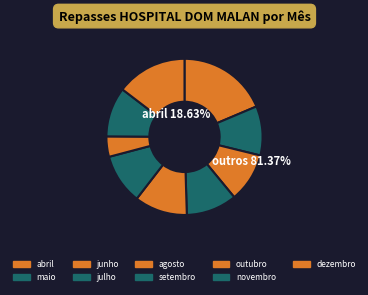

What is the ratio of the value at setembro to the value at novembro?

1.0